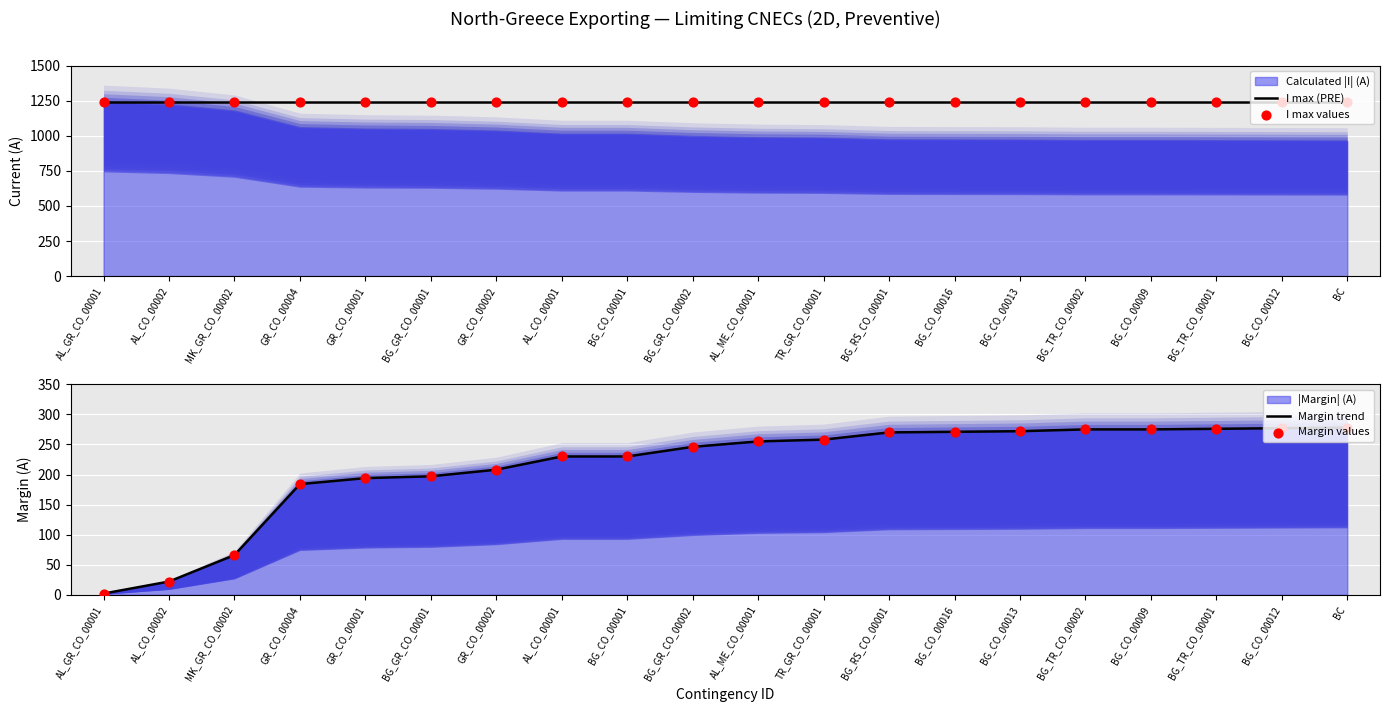

Which series reaches the minimum Y coordinate?

Margin trend